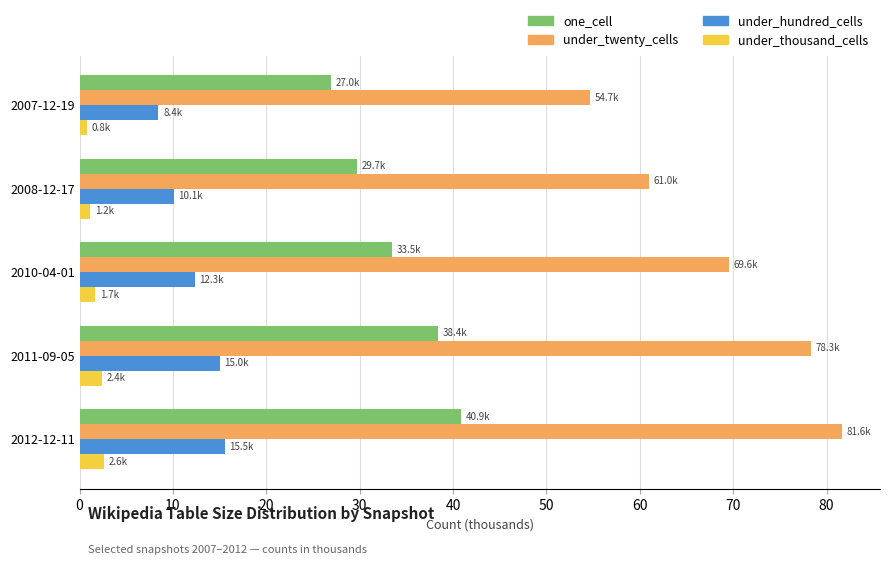

Is it true that under_thousand_cells equals 2.4 at 2011-09-05?

True